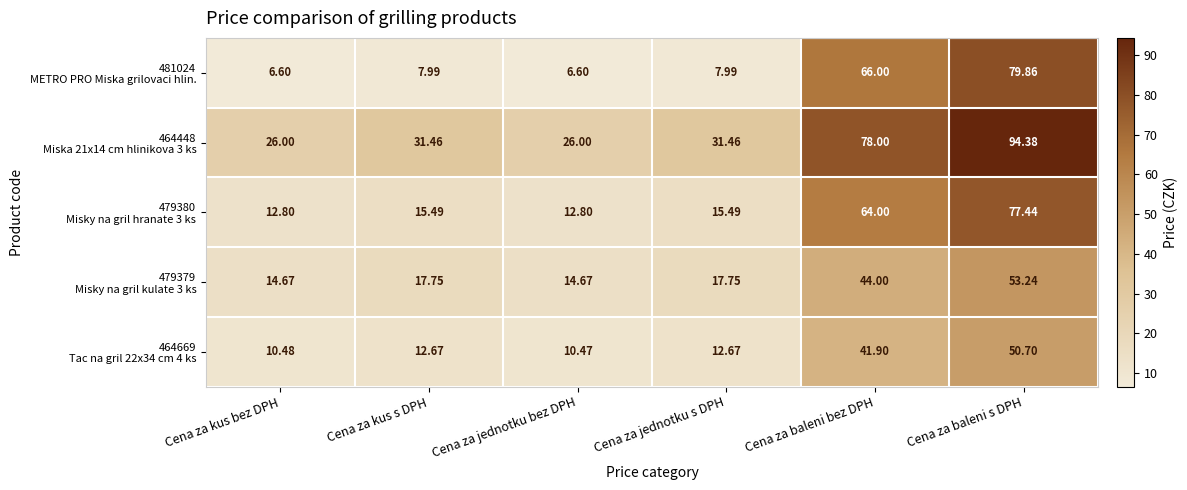

At which category does the chart reach its peak across all series?

Cena za baleni s DPH